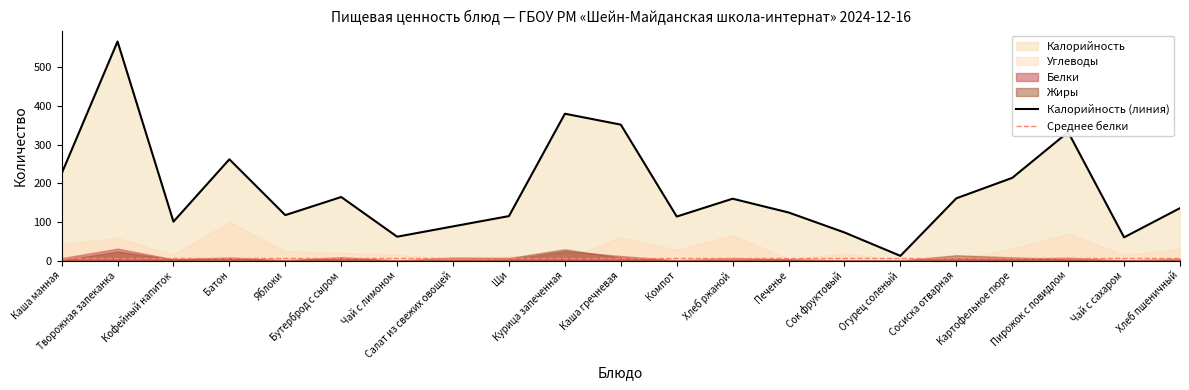

True or false: Белки has a value of 0.1 at Чай с сахаром.

True